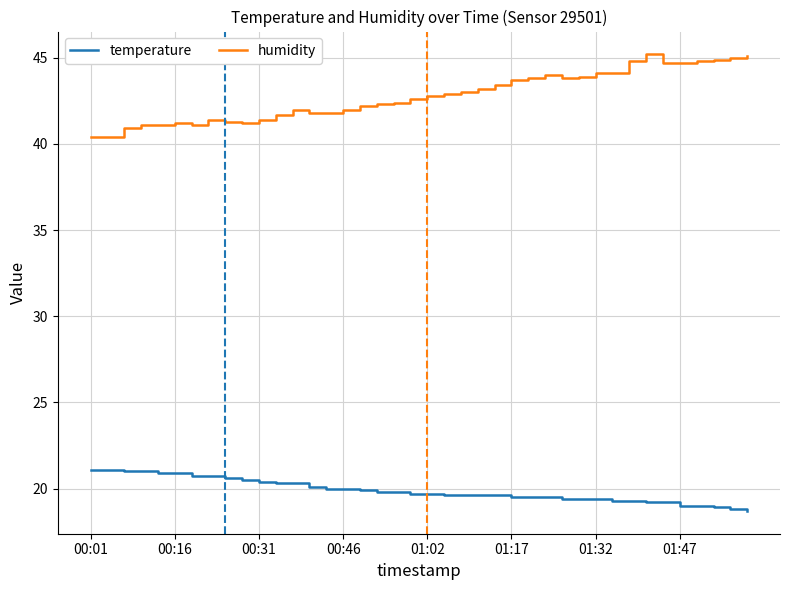

Rank the series by their maximum value, from highest to lowest.

humidity, temperature